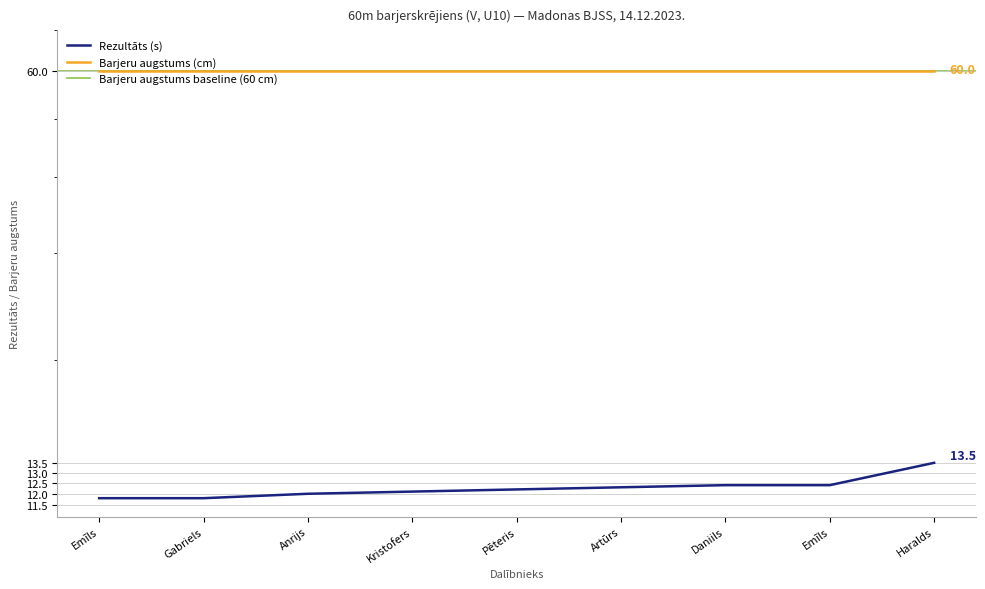

What is the value of the 1st point from the left?

11.8